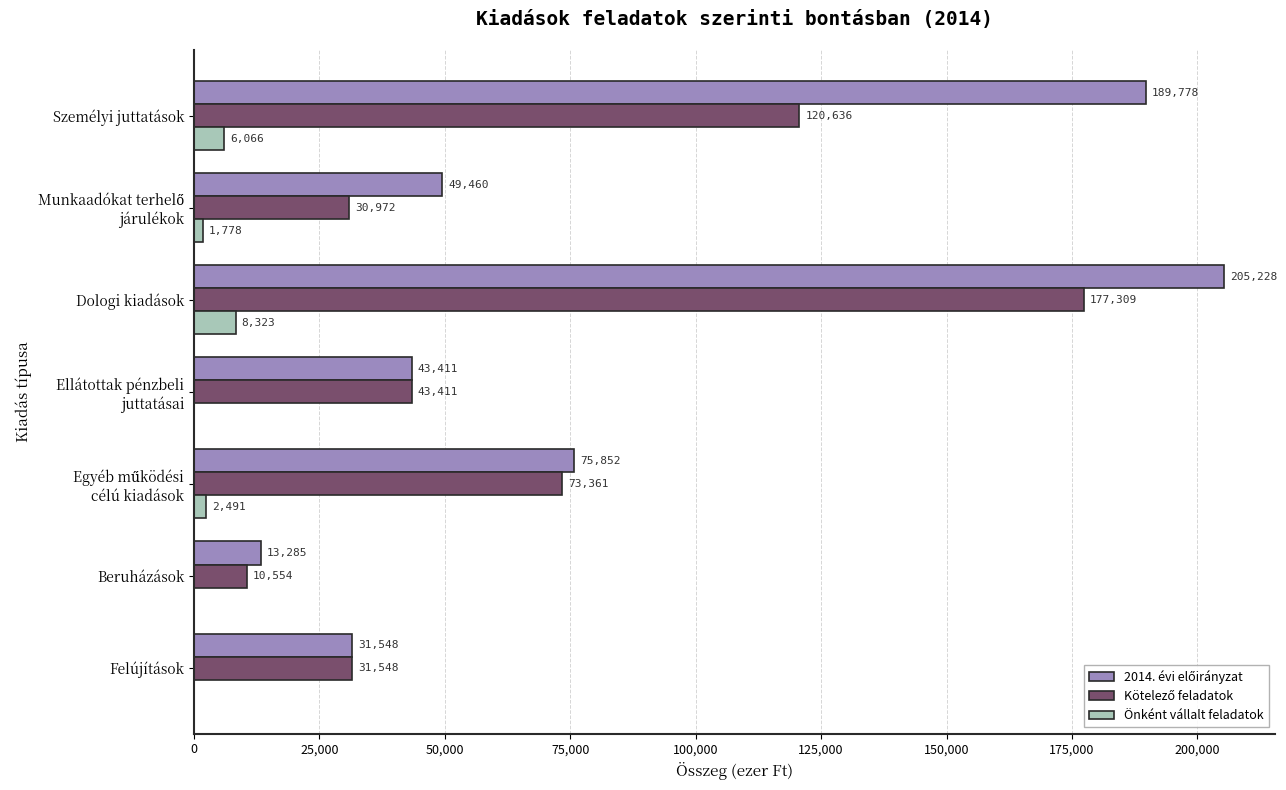

At which category does the chart reach its peak across all series?

Dologi kiadások